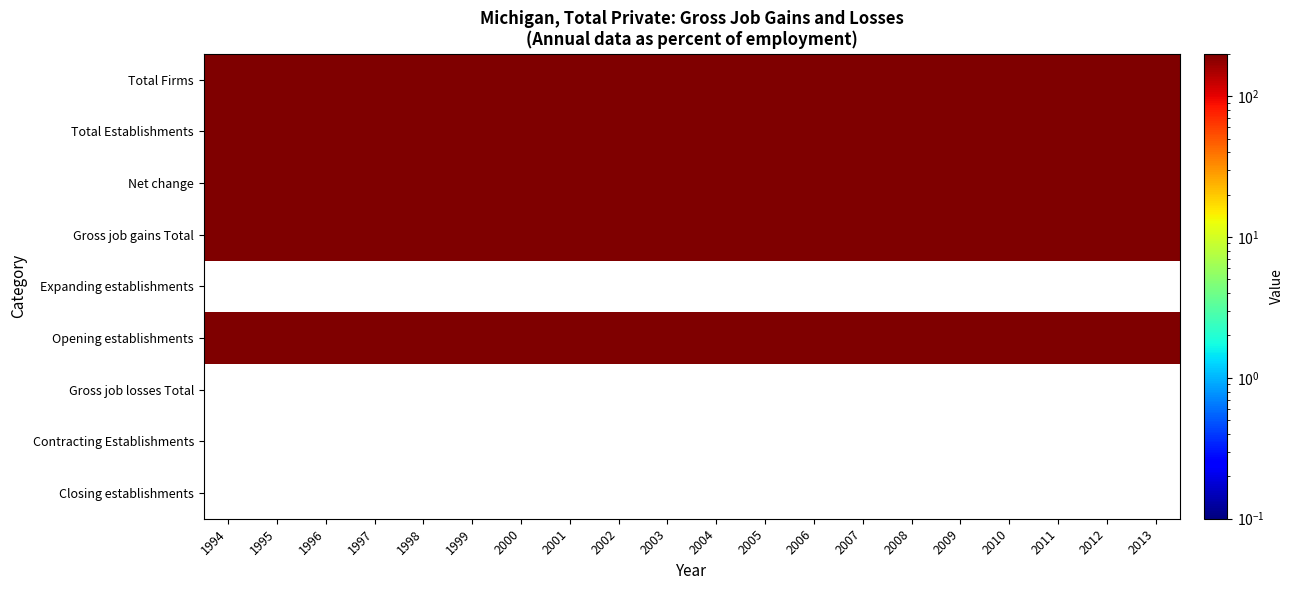

Reading left to right, transcribe all the data shown in this chart.

Total Firms: 1994=200	1995=200	1996=200	1997=200	1998=200	1999=200	2000=200	2001=200	2002=200	2003=200	2004=200	2005=200	2006=200	2007=200	2008=200	2009=200	2010=200	2011=200	2012=200	2013=200
Total Establishments: 1994=200	1995=200	1996=200	1997=200	1998=200	1999=200	2000=200	2001=200	2002=200	2003=200	2004=200	2005=200	2006=200	2007=200	2008=200	2009=200	2010=200	2011=200	2012=200	2013=200
Net change: 1994=200	1995=200	1996=200	1997=200	1998=200	1999=200	2000=200	2001=200	2002=200	2003=200	2004=200	2005=200	2006=200	2007=200	2008=200	2009=200	2010=200	2011=200	2012=200	2013=200
Gross job gains Total: 1994=200	1995=200	1996=200	1997=200	1998=200	1999=200	2000=200	2001=200	2002=200	2003=200	2004=200	2005=200	2006=200	2007=200	2008=200	2009=200	2010=200	2011=200	2012=200	2013=200
Expanding establishments: 1994=0	1995=0	1996=0	1997=0	1998=0	1999=0	2000=0	2001=0	2002=0	2003=0	2004=0	2005=0	2006=0	2007=0	2008=0	2009=0	2010=0	2011=0	2012=0	2013=0
Opening establishments: 1994=200	1995=200	1996=200	1997=200	1998=200	1999=200	2000=200	2001=200	2002=200	2003=200	2004=200	2005=200	2006=200	2007=200	2008=200	2009=200	2010=200	2011=200	2012=200	2013=200
Gross job losses Total: 1994=0	1995=0	1996=0	1997=0	1998=0	1999=0	2000=0	2001=0	2002=0	2003=0	2004=0	2005=0	2006=0	2007=0	2008=0	2009=0	2010=0	2011=0	2012=0	2013=0
Contracting Establishments: 1994=0	1995=0	1996=0	1997=0	1998=0	1999=0	2000=0	2001=0	2002=0	2003=0	2004=0	2005=0	2006=0	2007=0	2008=0	2009=0	2010=0	2011=0	2012=0	2013=0
Closing establishments: 1994=0	1995=0	1996=0	1997=0	1998=0	1999=0	2000=0	2001=0	2002=0	2003=0	2004=0	2005=0	2006=0	2007=0	2008=0	2009=0	2010=0	2011=0	2012=0	2013=0